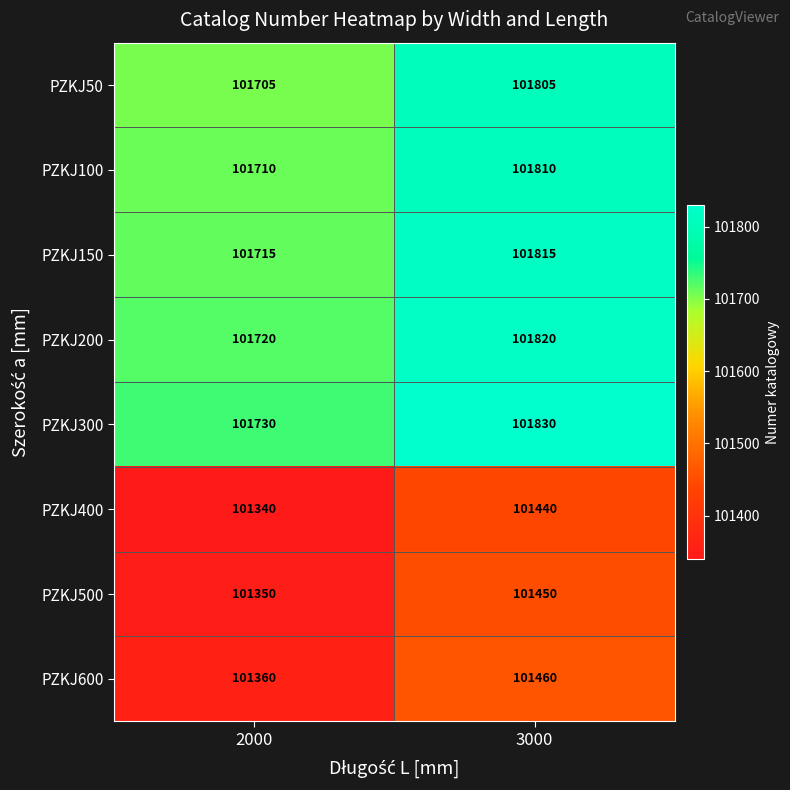

How many data points does each series have?

2